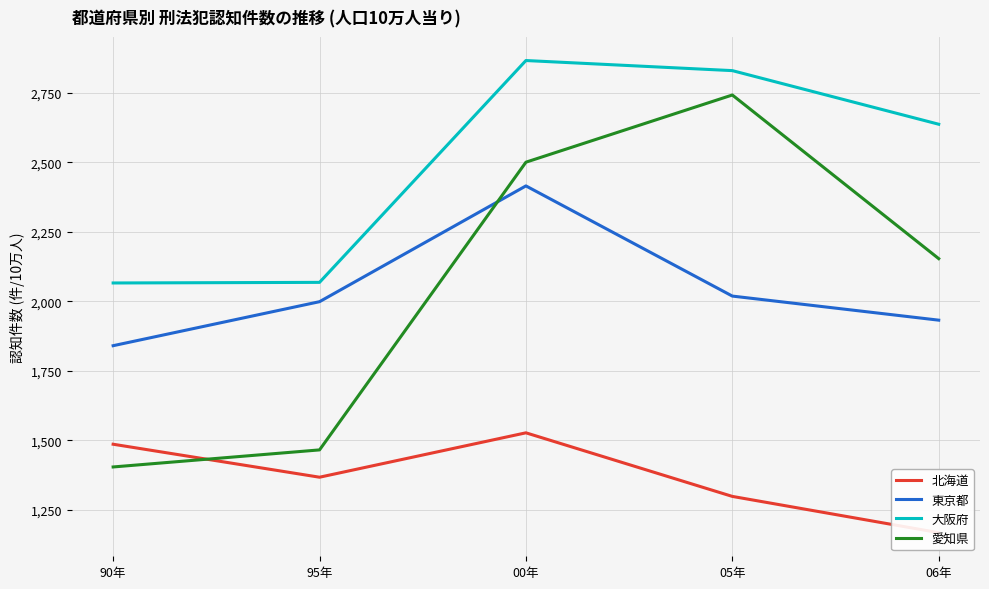

Reading right to left, what are all the values shown in this chart?

北海道: 06年=1168.0	05年=1298.4	00年=1527.1	95年=1367.4	90年=1486.1
東京都: 06年=1932.3	05年=2018.9	00年=2415.2	95年=1998.8	90年=1840.5
大阪府: 06年=2637.0	05年=2829.8	00年=2866.2	95年=2068.2	90年=2066.1
愛知県: 06年=2153.6	05年=2742.2	00年=2500.5	95年=1465.7	90年=1404.3